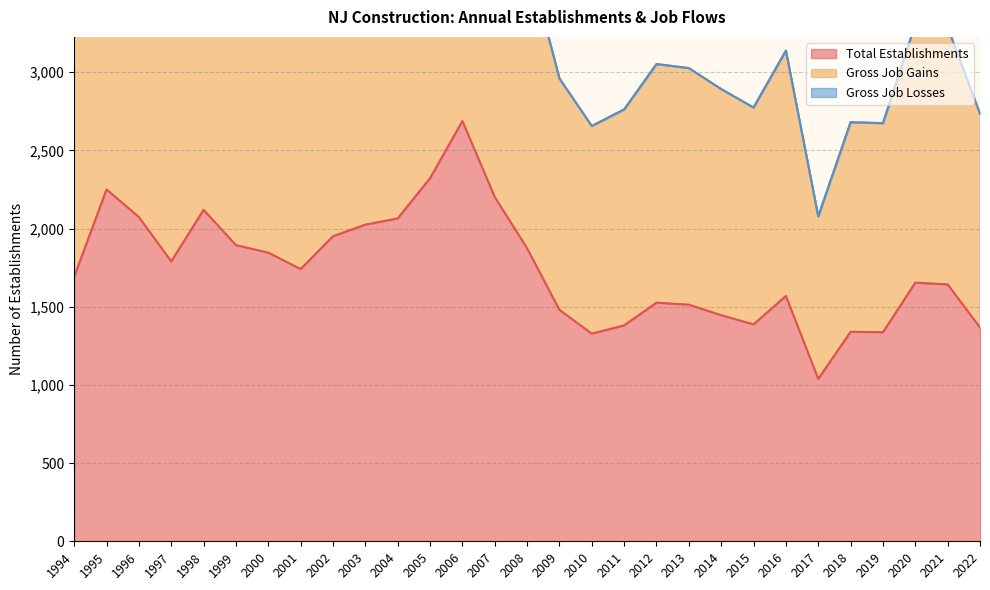

True or false: Total Establishments has a value of 2074 at 1996.

True